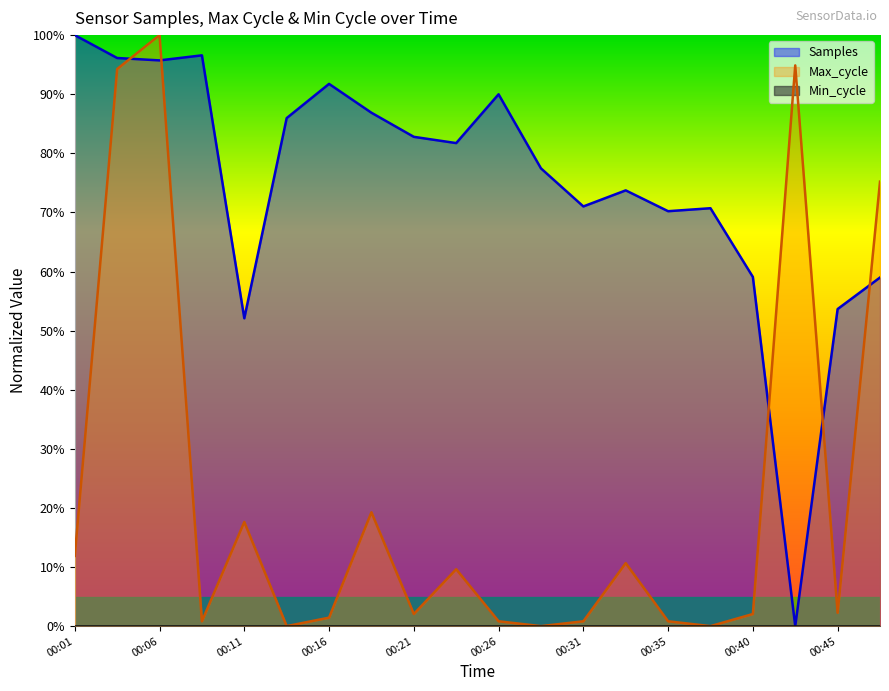

At which category does Max_cycle reach its first local valley?

00:09